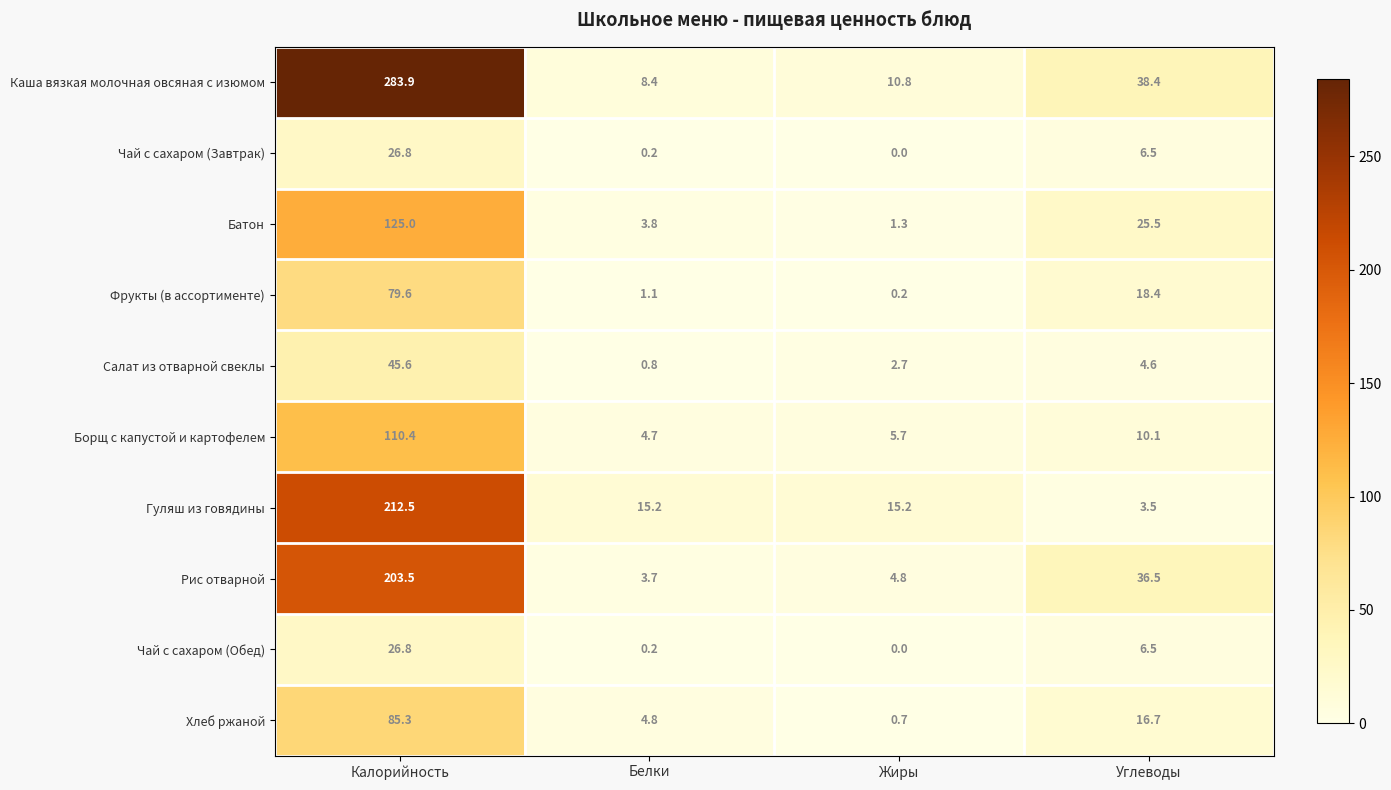

Between Белки and Углеводы, which series saw the biggest shift?

Рис отварной